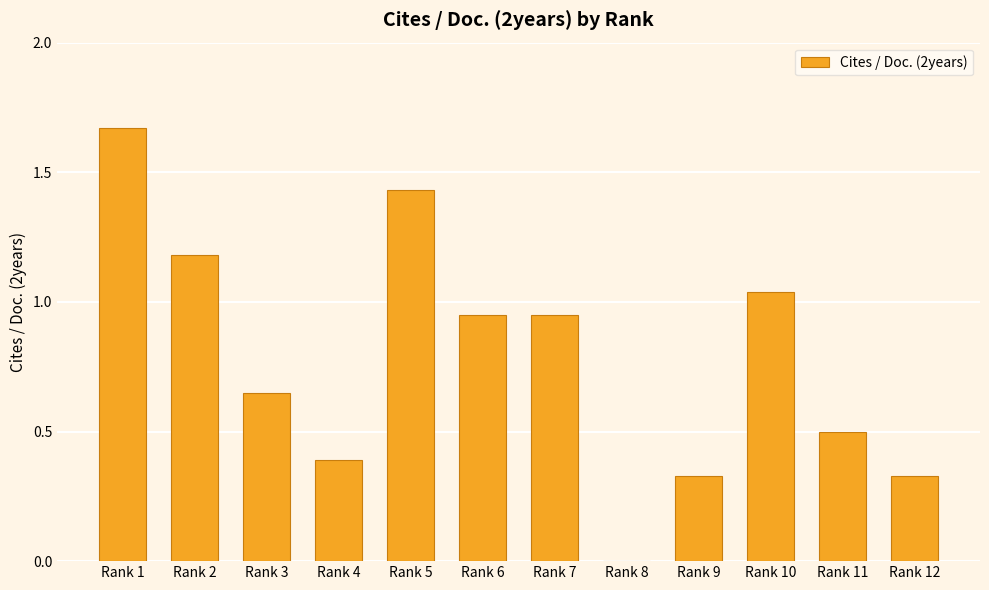

What is the sum of all values?

9.4